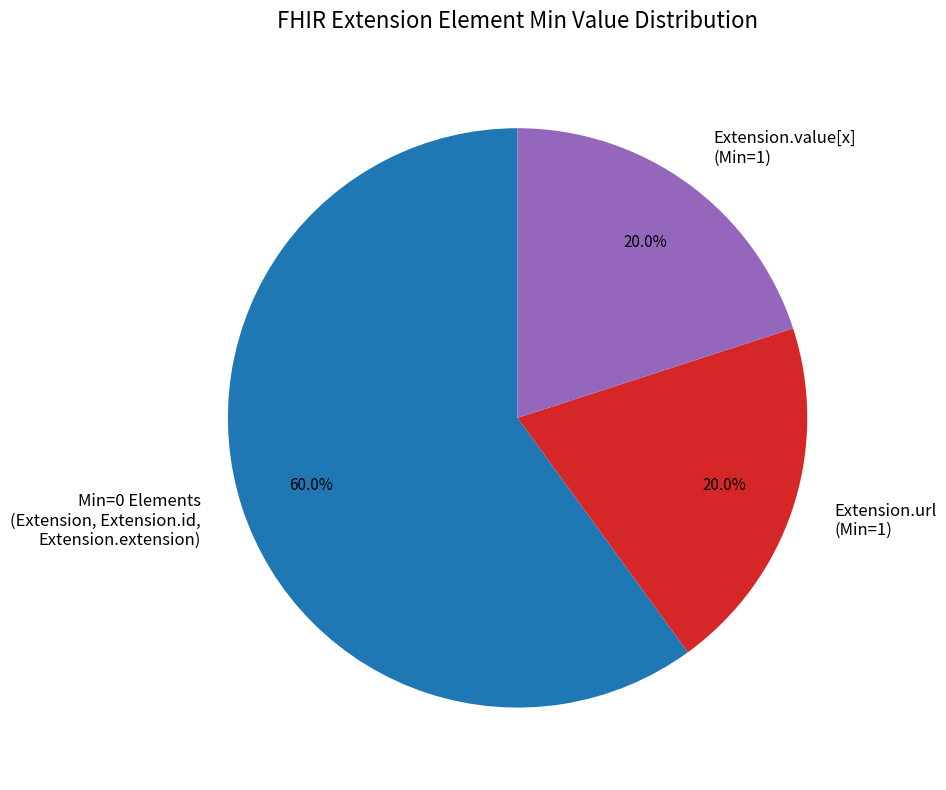

Count the number of slices in the pie.

3